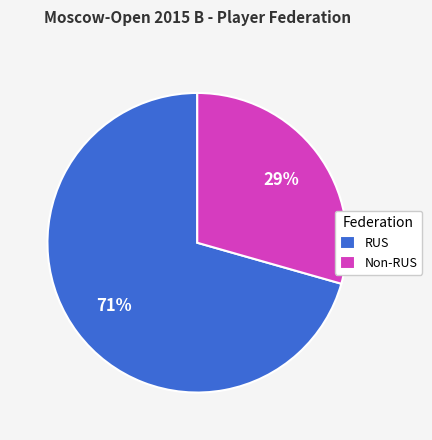

What is the majority slice?

RUS